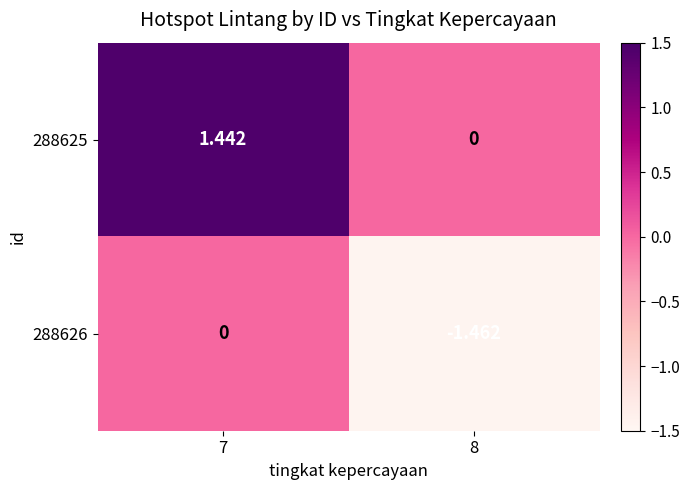

What is the difference between the highest and lowest values at 8?

1.5